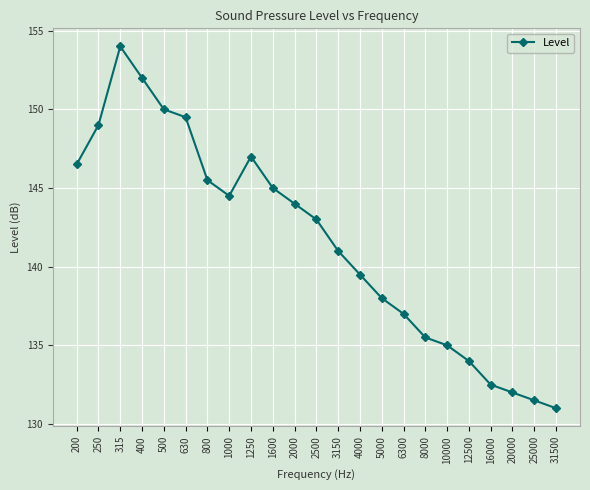

How many interior local valleys (lower than both neighbors) does the data have?

1